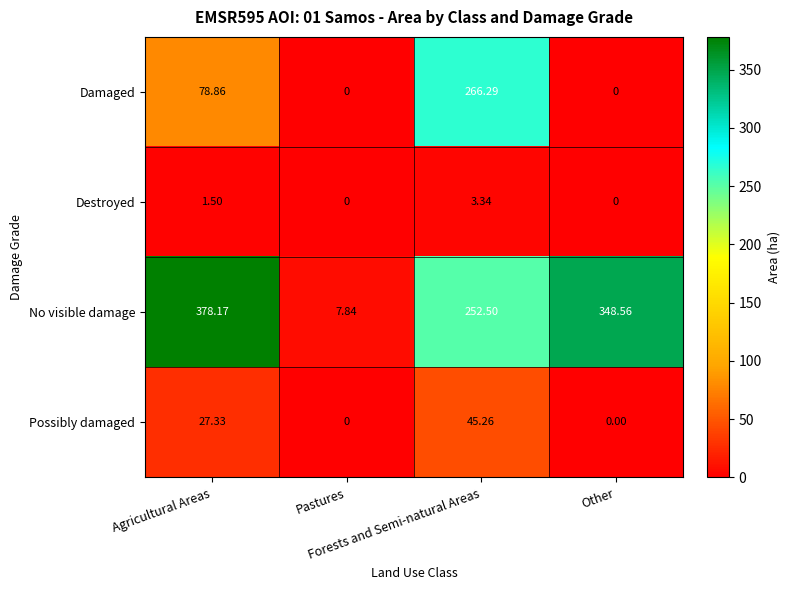

At how many categories does at least one series exceed 299?

2